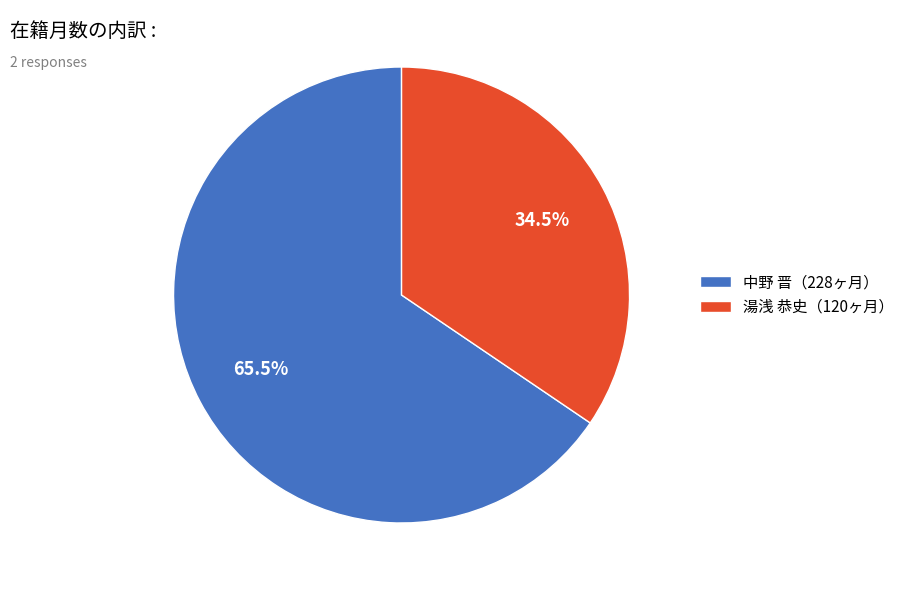

Which slice is the smallest?

湯浅 恭史（120ヶ月）